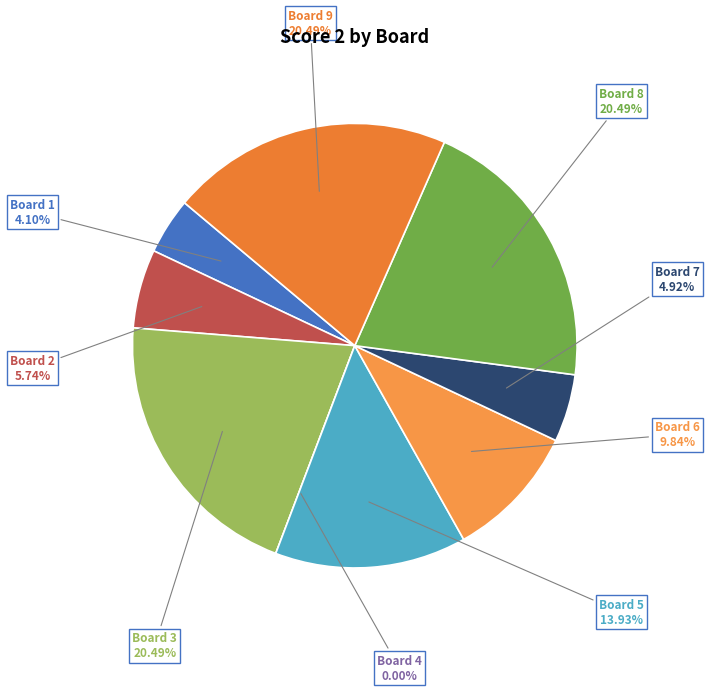

What percentage is the Board 2 slice, to the nearest percent?

6%